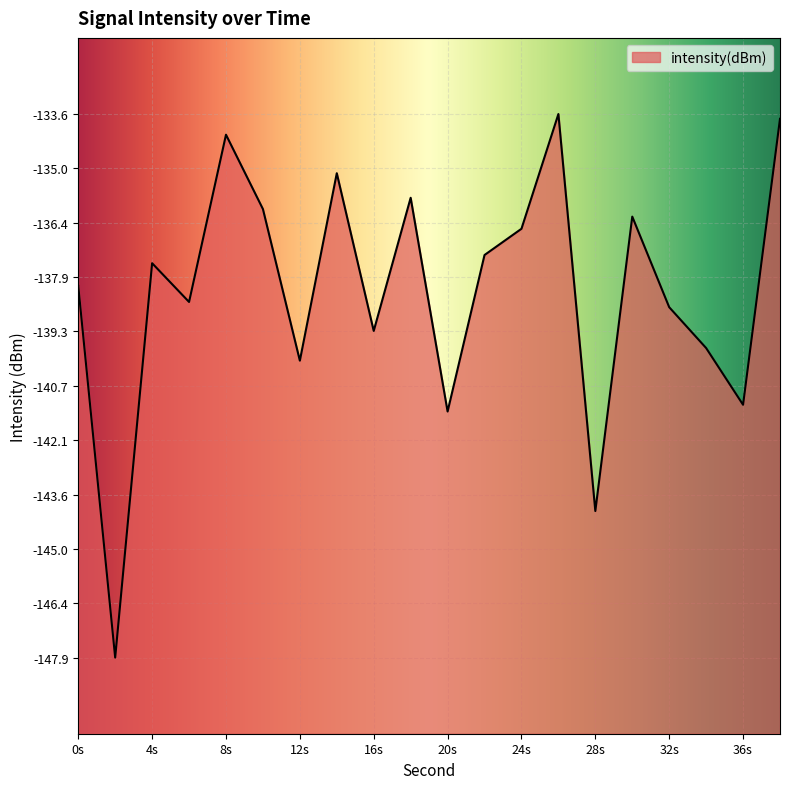

How many lines are shown in the chart?

1